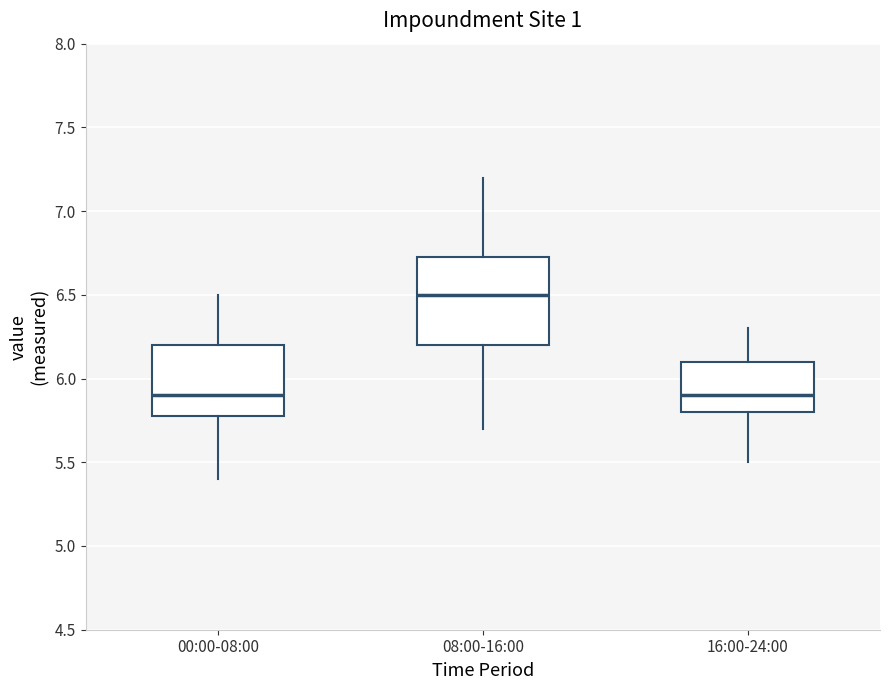

Reading left to right, read every box against the y-axis: the position of its median line, the range the box covers, and the ends of its whiskers. The values are not printed on the chart, so give them approximately, as read against the axis.

00:00-08:00: median 5.90, box 5.80 to 6.20, whiskers 5.40 to 6.50
08:00-16:00: median 6.50, box 6.20 to 6.75, whiskers 5.70 to 7.20
16:00-24:00: median 5.90, box 5.80 to 6.10, whiskers 5.50 to 6.30